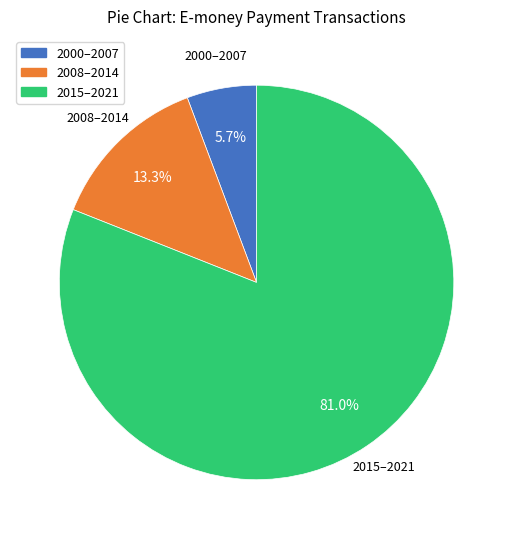

How many slices are in this pie chart?

3